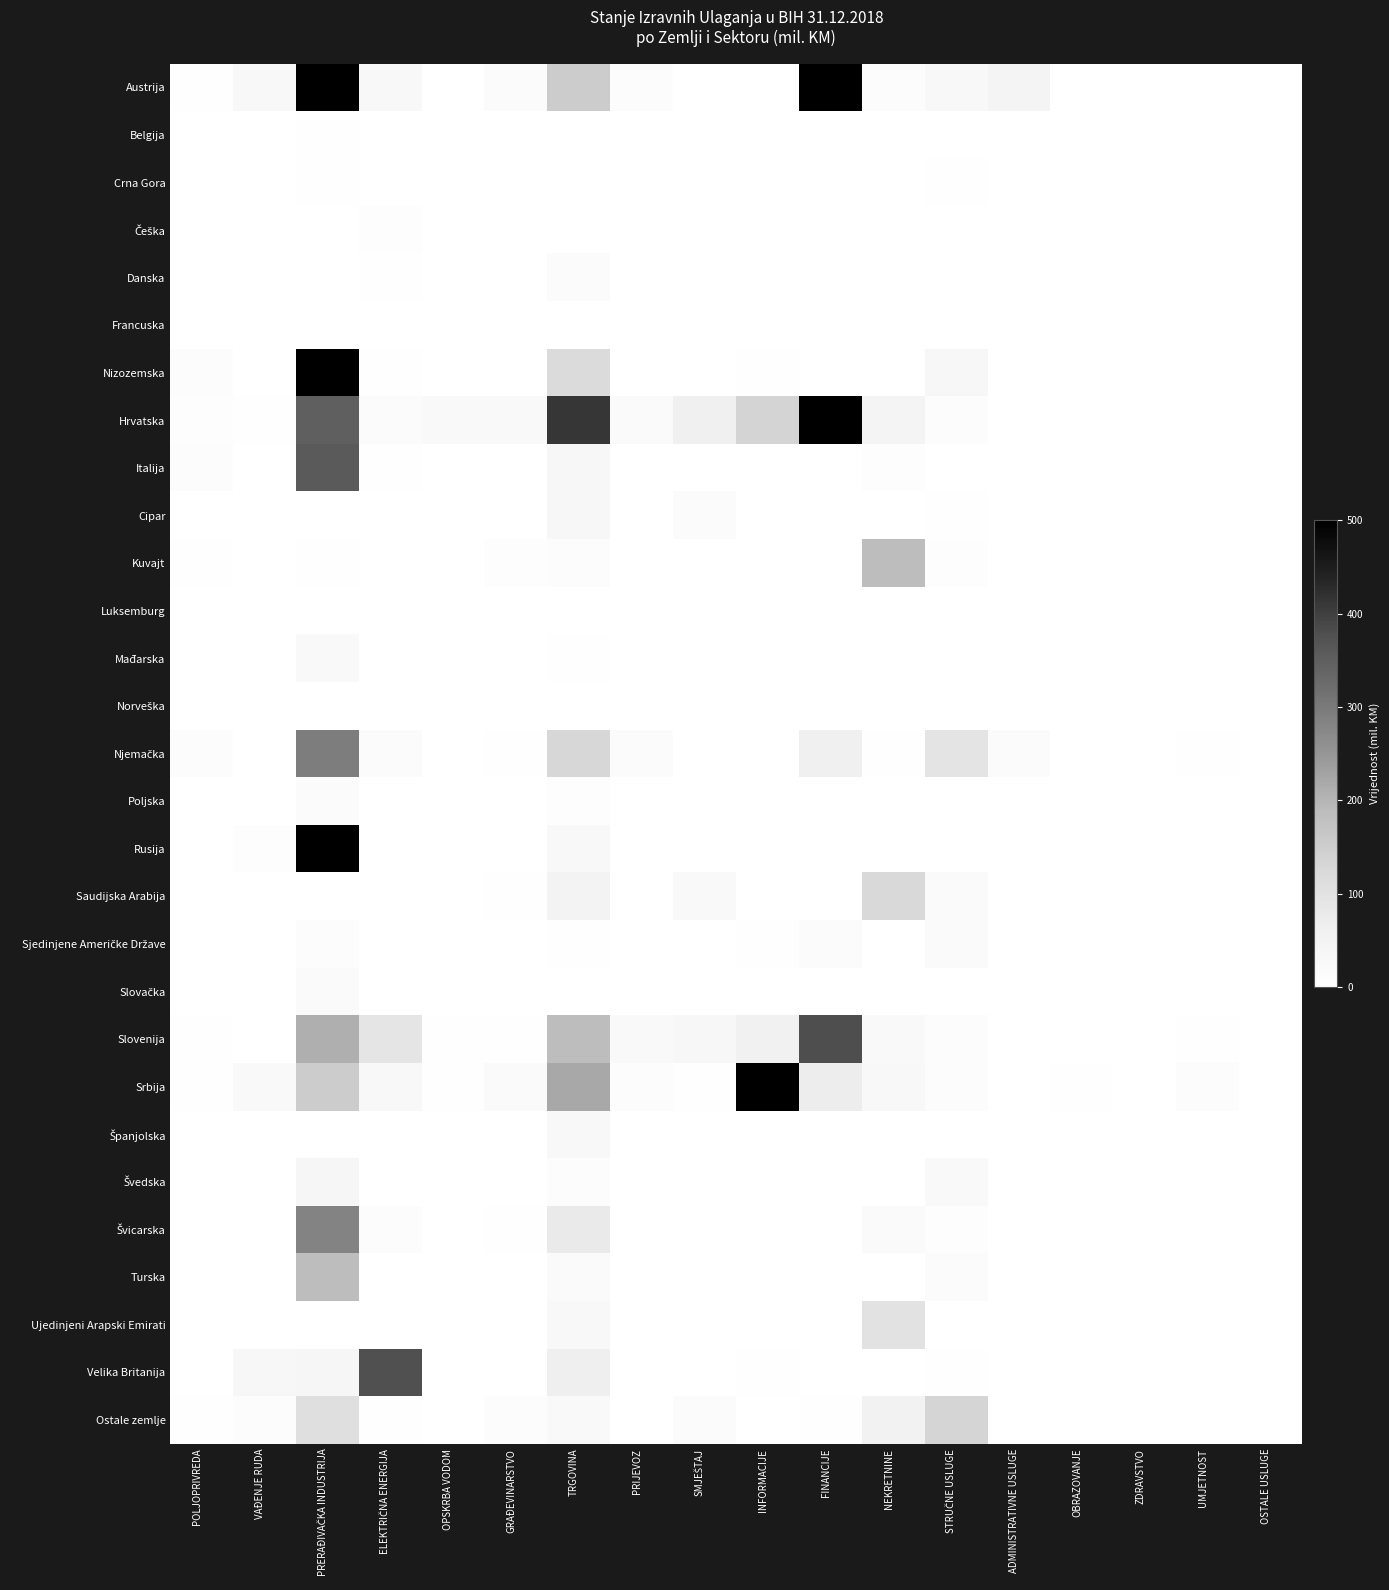

How many distinct data groups are displayed?

29